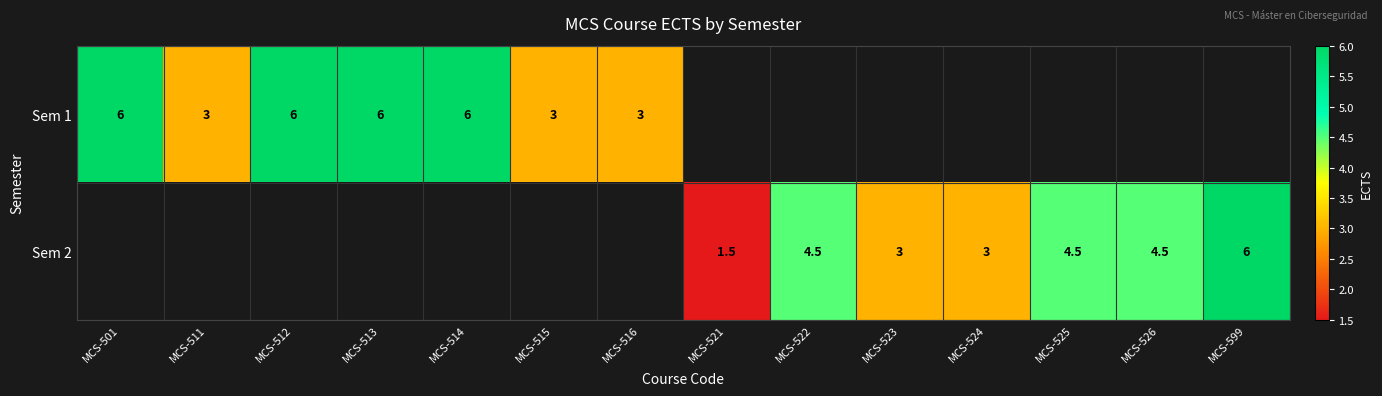

True or false: Sem 1 has a value of 3.0 at MCS-515.

True